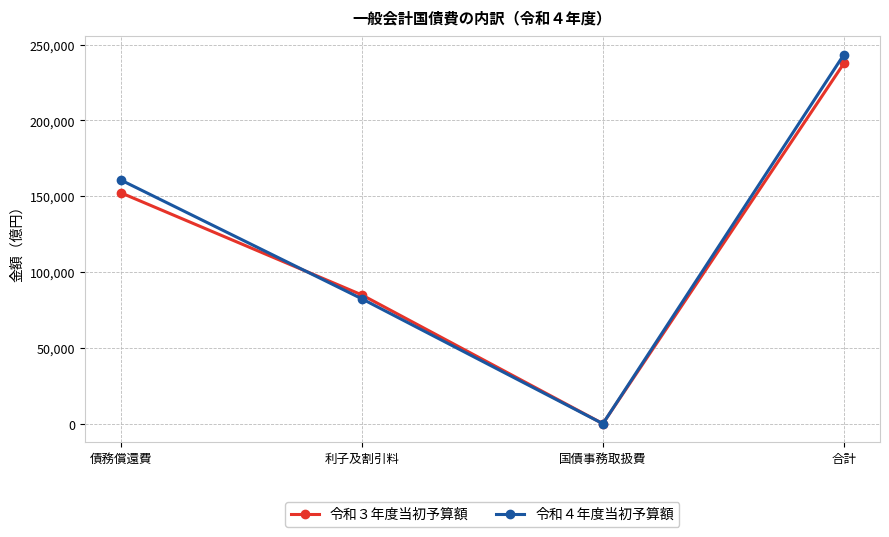

Reading left to right, what are all the values shown in this chart?

令和３年度当初予算額: 債務償還費=152330	利子及割引料=85036	国債事務取扱費=219	合計=237585
令和４年度当初予算額: 債務償還費=160733	利子及割引料=82472	国債事務取扱費=187	合計=243393